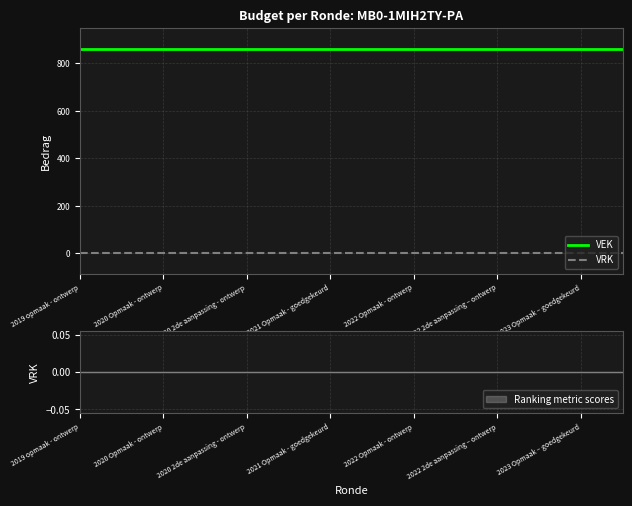

The value of VEK at 22 is 862. True or false?

True